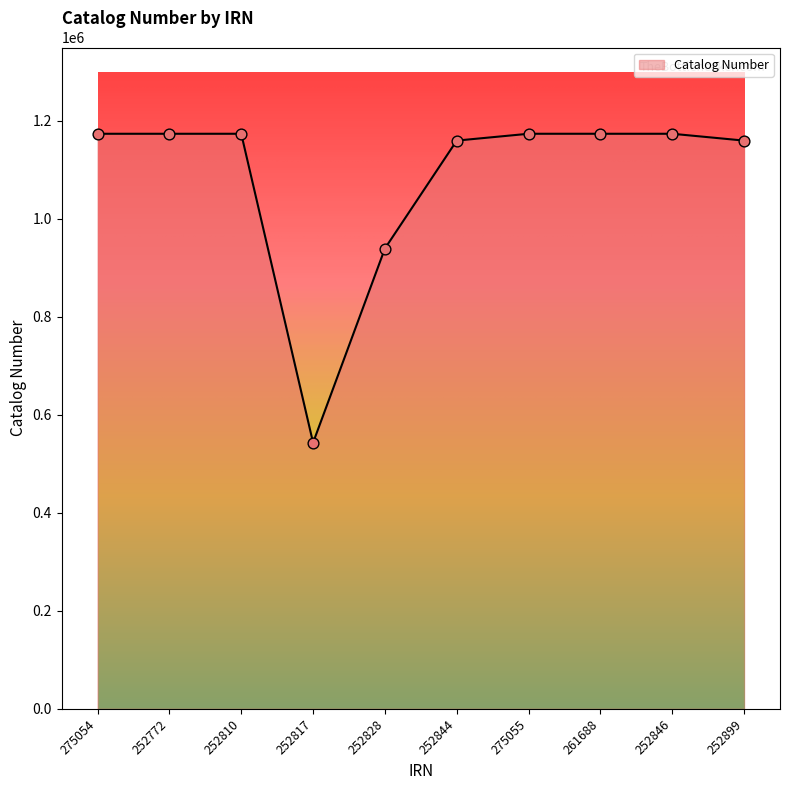

Approximately how many times larger is the value at 275055 compared to 252810?

1.0